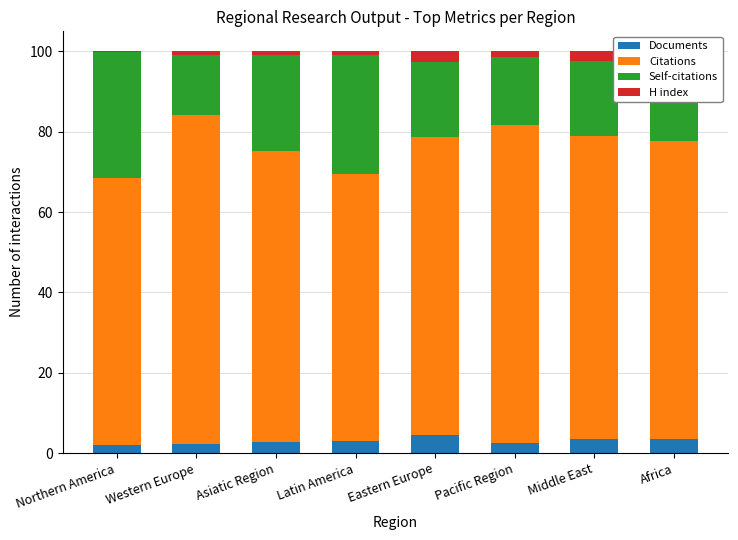

How many data points does each series have?

8